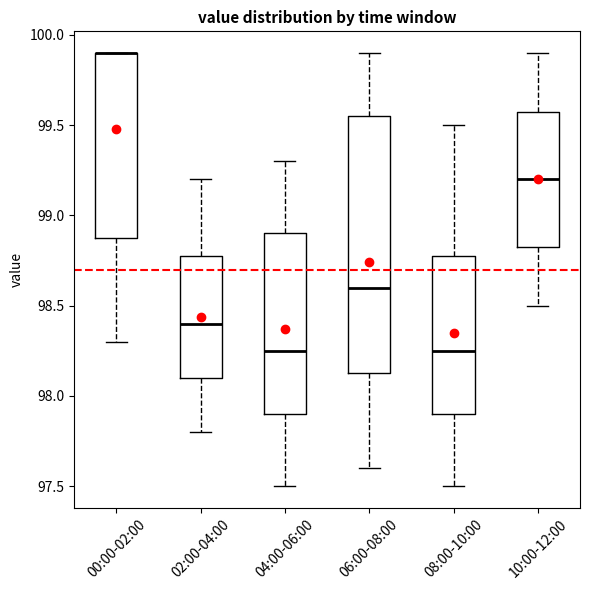

Reading left to right, transcribe this box plot: for each box, give where its median line is, the range the box spans, and where its two whiskers end, as read against the y-axis. The values are not printed on the chart, so give them approximately, as read against the axis.

00:00-02:00: median 99.90 (drawn on the box's upper edge), box 98.90 to 99.90, whiskers 98.30 to 99.90
02:00-04:00: median 98.40, box 98.10 to 98.80, whiskers 97.80 to 99.20
04:00-06:00: median 98.25, box 97.90 to 98.90, whiskers 97.50 to 99.30
06:00-08:00: median 98.60, box 98.15 to 99.55, whiskers 97.60 to 99.90
08:00-10:00: median 98.25, box 97.90 to 98.80, whiskers 97.50 to 99.50
10:00-12:00: median 99.20, box 98.85 to 99.60, whiskers 98.50 to 99.90